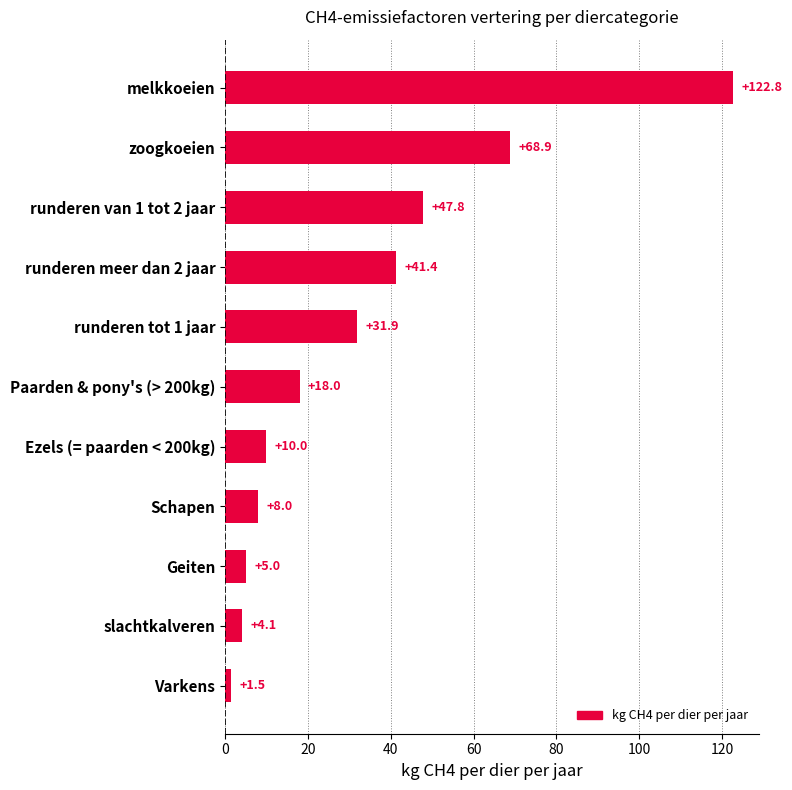

True or false: the data shows 68.9 at zoogkoeien.

True